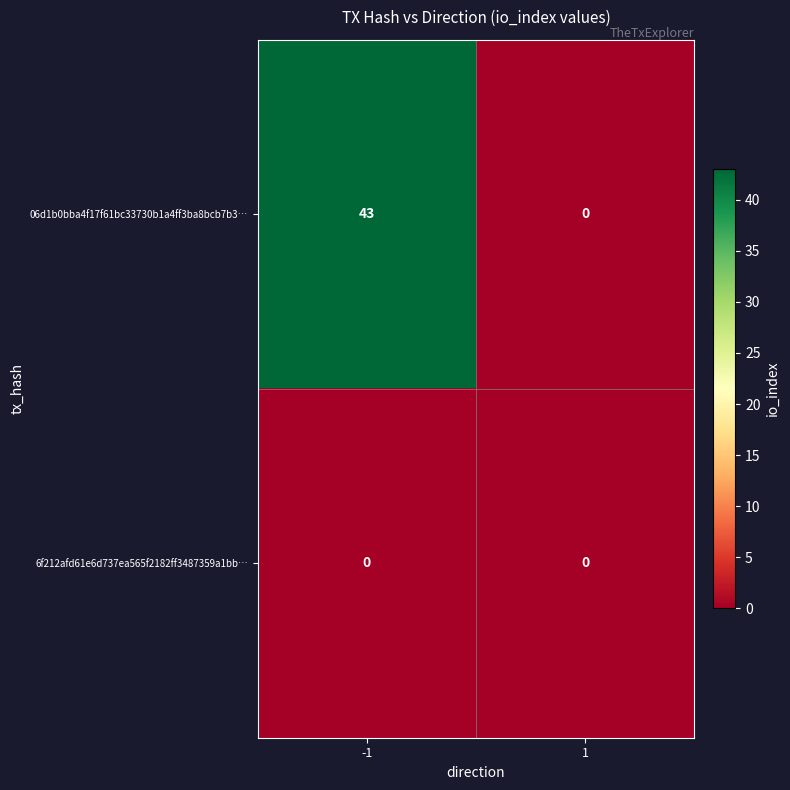

What is the maximum value for 06d1b0bba4f17f61bc33730b1a4ff3ba8bcb7b3…?

43